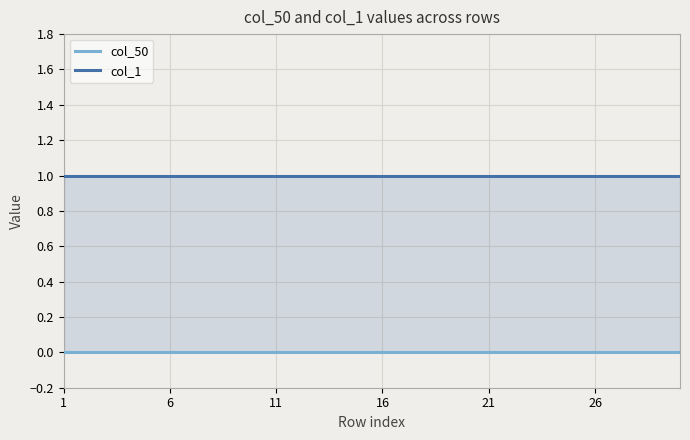

The value of col_50 at 20 is 0. True or false?

True